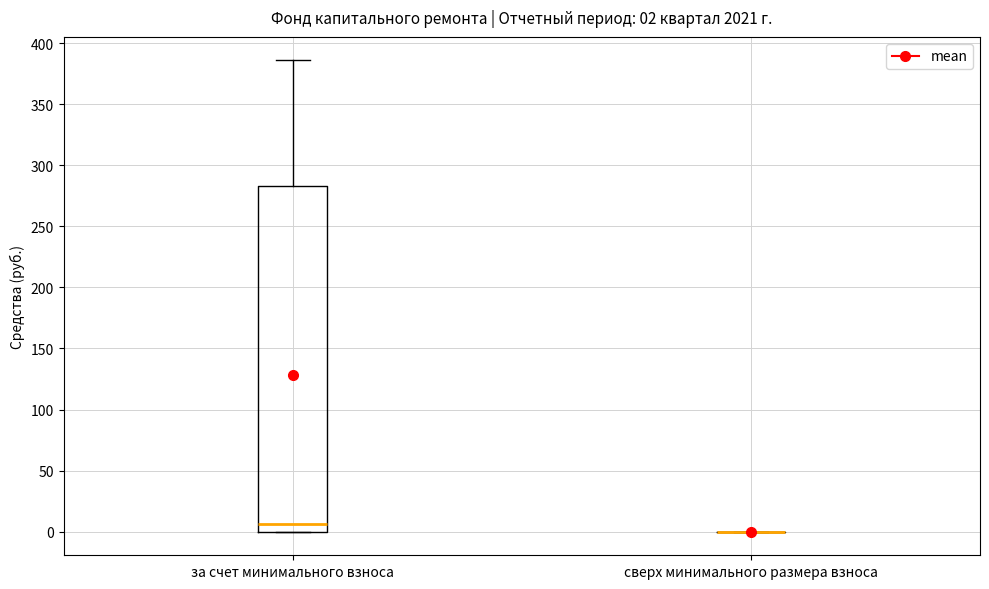

Comparing the boxes themselves (not the whiskers), which one is the tallest?

за счет минимального взноса